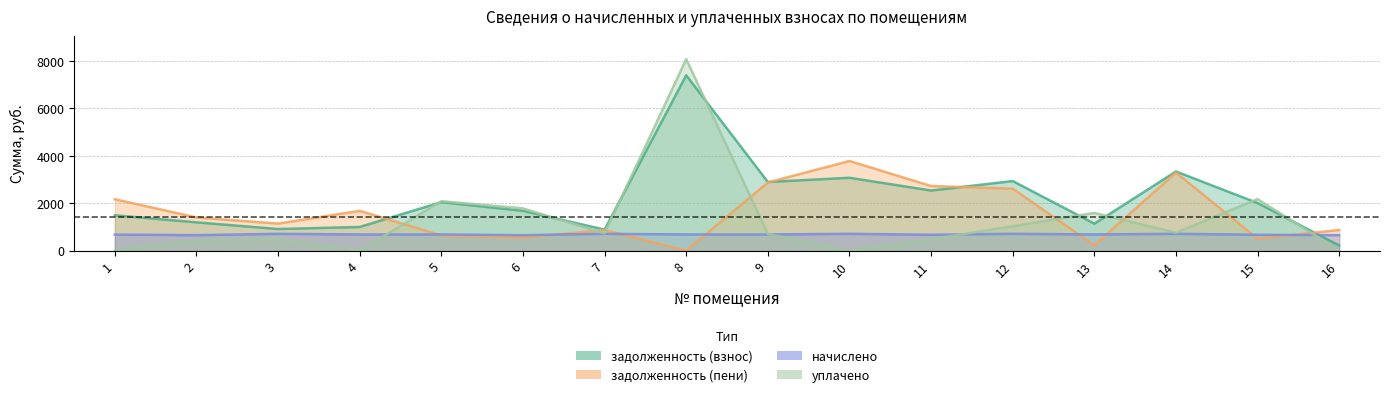

What is the difference between the second highest and minimum values in the задолженность (взнос) series?

3122.5